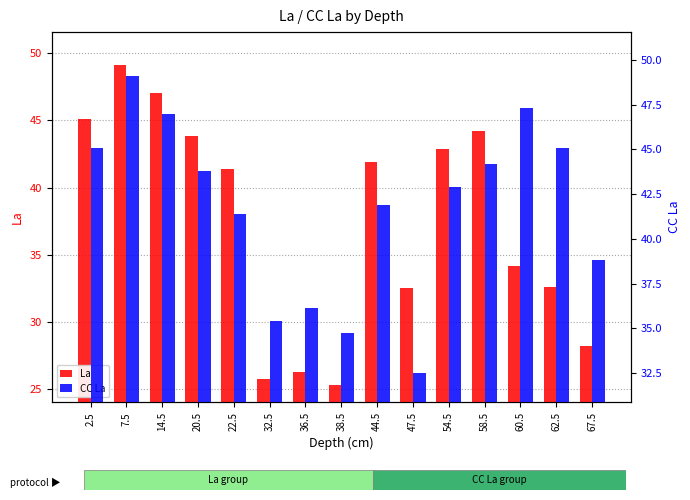

How many data points does each series have?

15